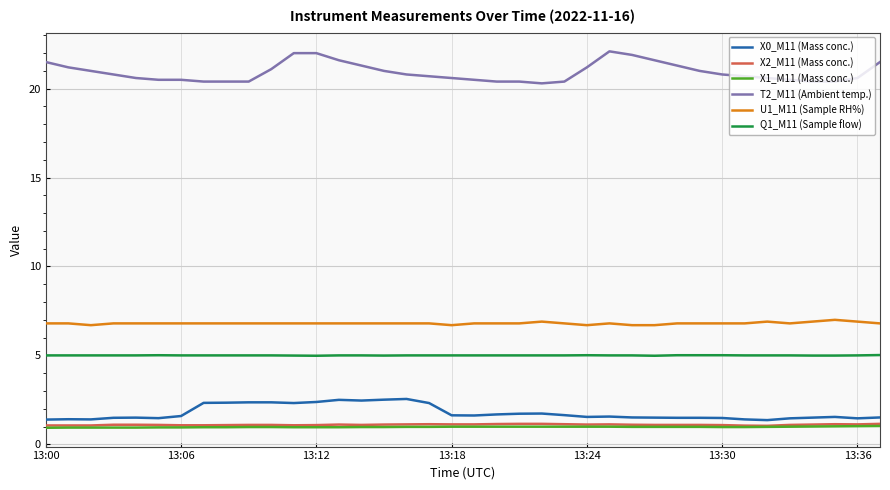

Which series has the largest total across all categories?

T2_M11 (Ambient temp.)